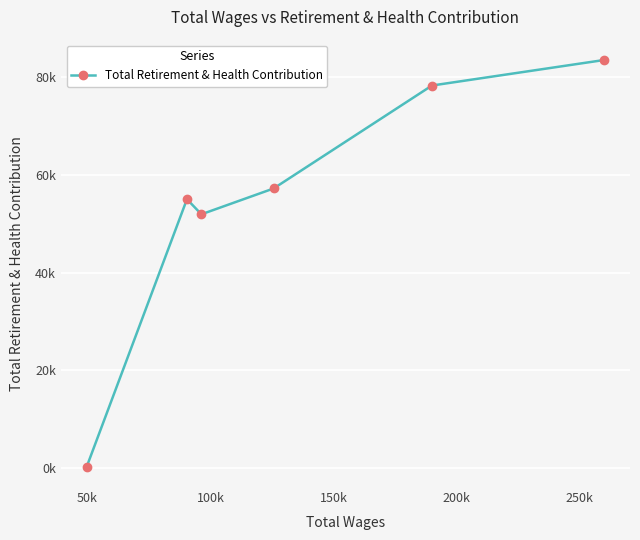

What is the smallest value displayed?

199